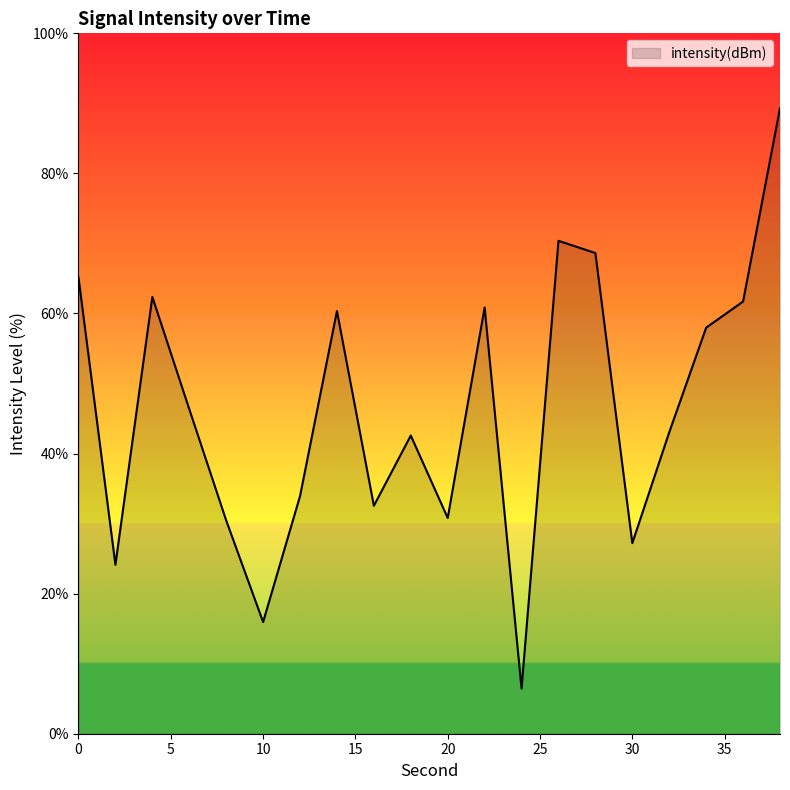

Count the number of data series in this chart.

1